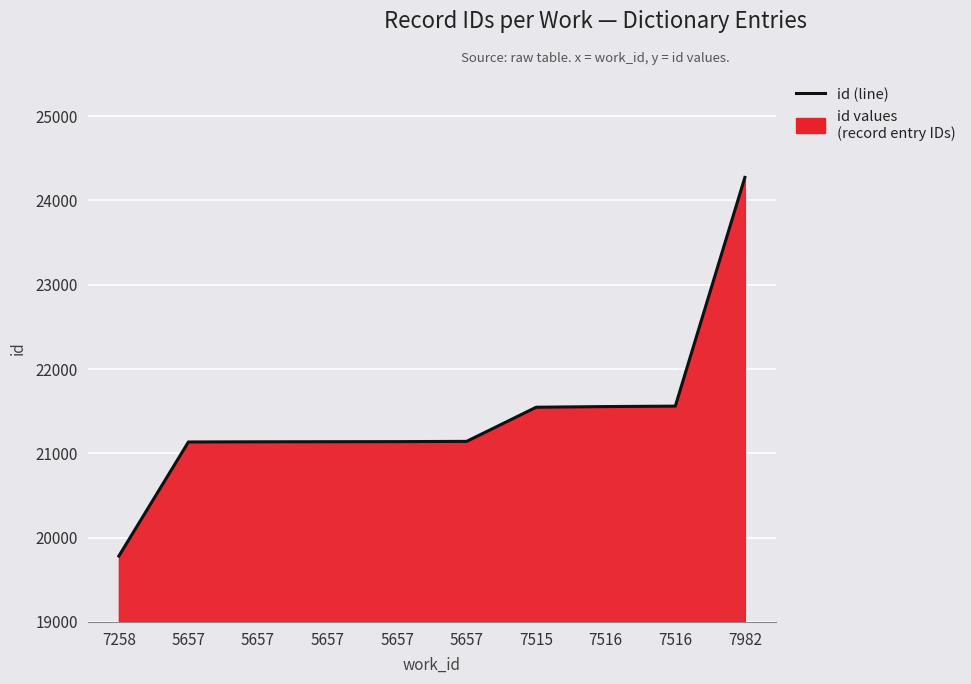

Reading left to right, what are all the values shown in this chart?

7258=19782	5657=21135	5657=21137	5657=21138	5657=21139	5657=21142	7515=21547	7516=21555	7516=21560	7982=24273